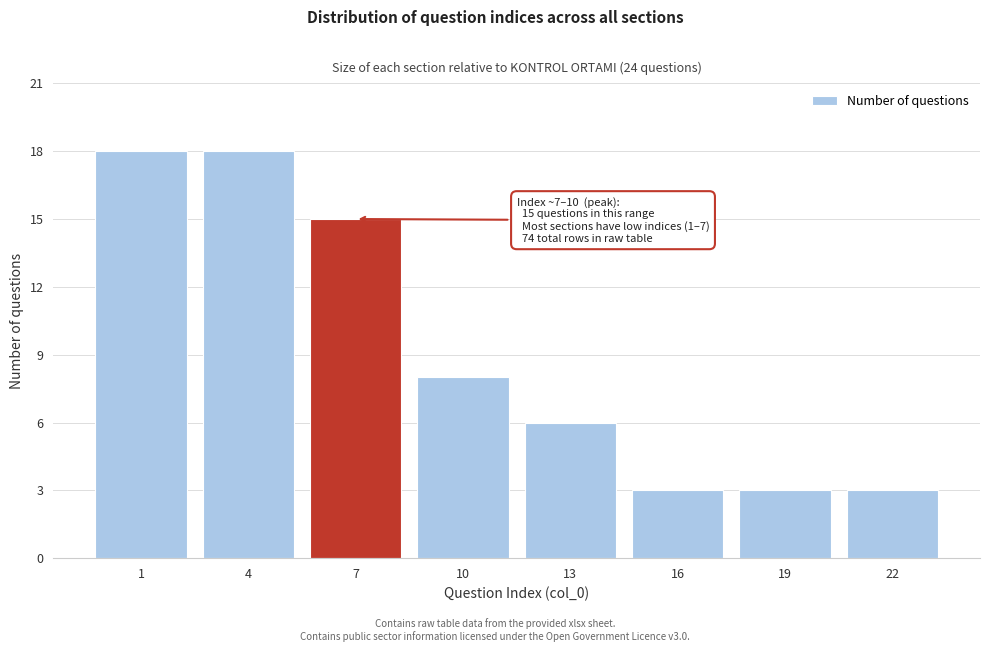

Reading left to right, extract all data points from this chart.

18	18	15	8	6	3	3	3